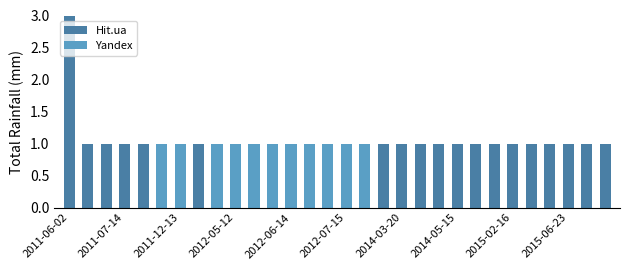

What is the highest value of the Hit.ua series?

3